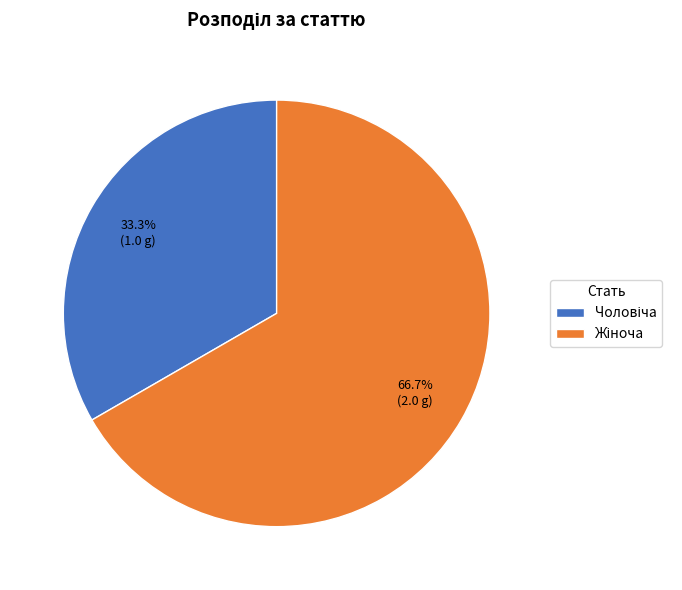

Is there any slice that represents more than half of the pie?

Yes